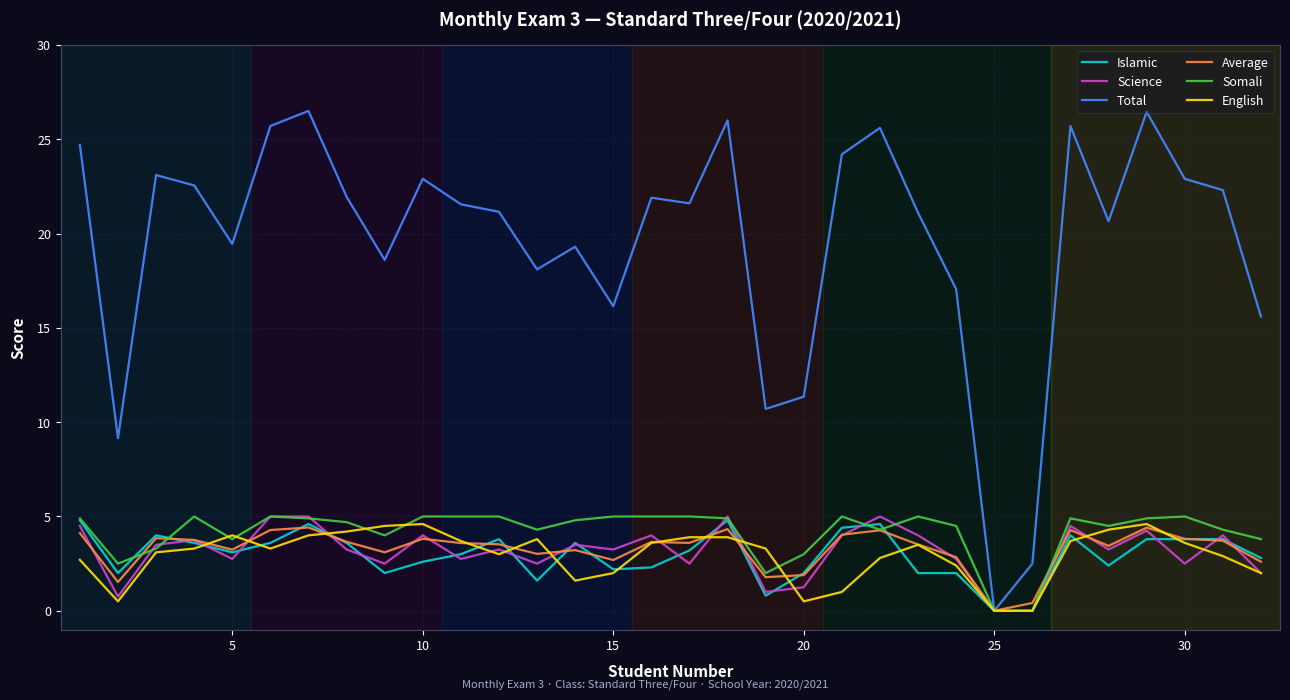

Which series has the largest range (max minus min)?

Total